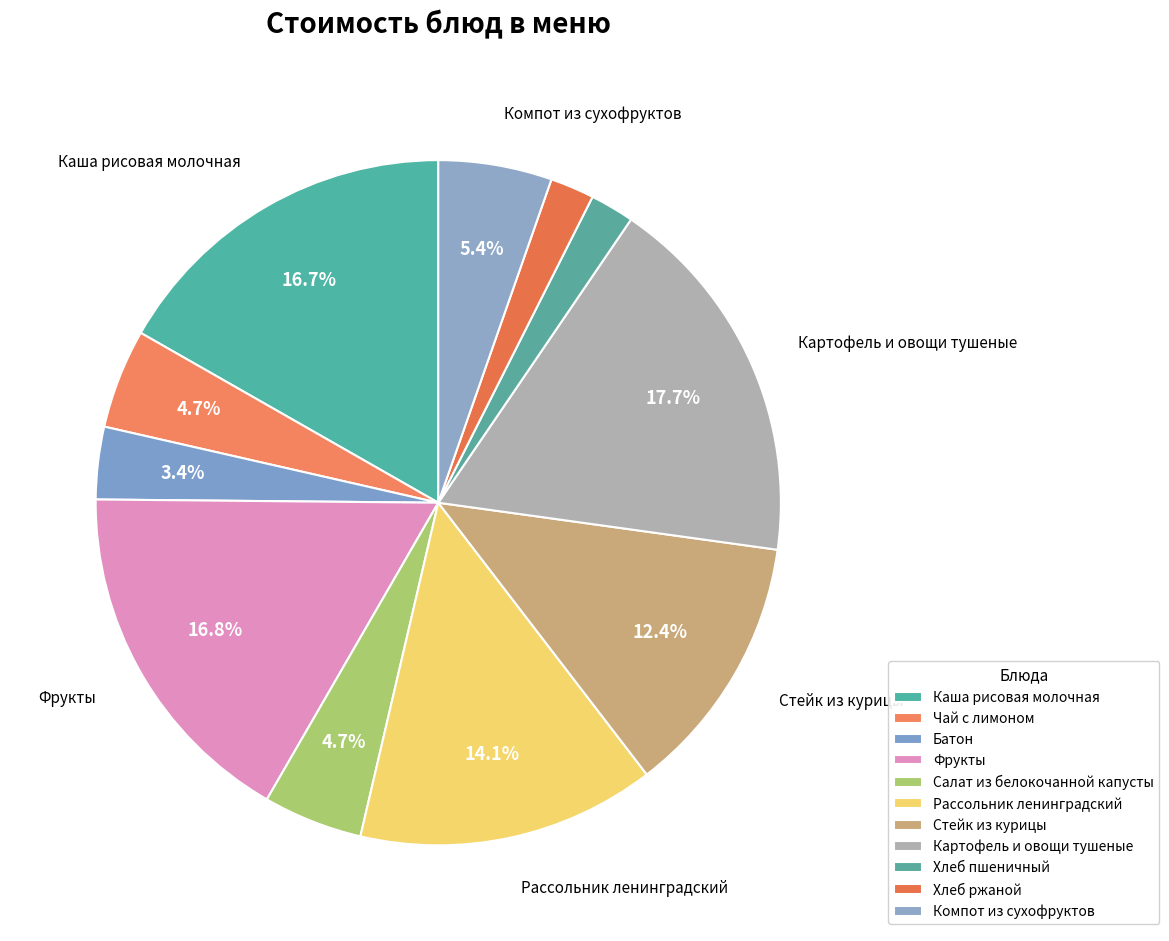

What is the ratio of the value at Хлеб ржаной to the value at Чай с лимоном?

0.4